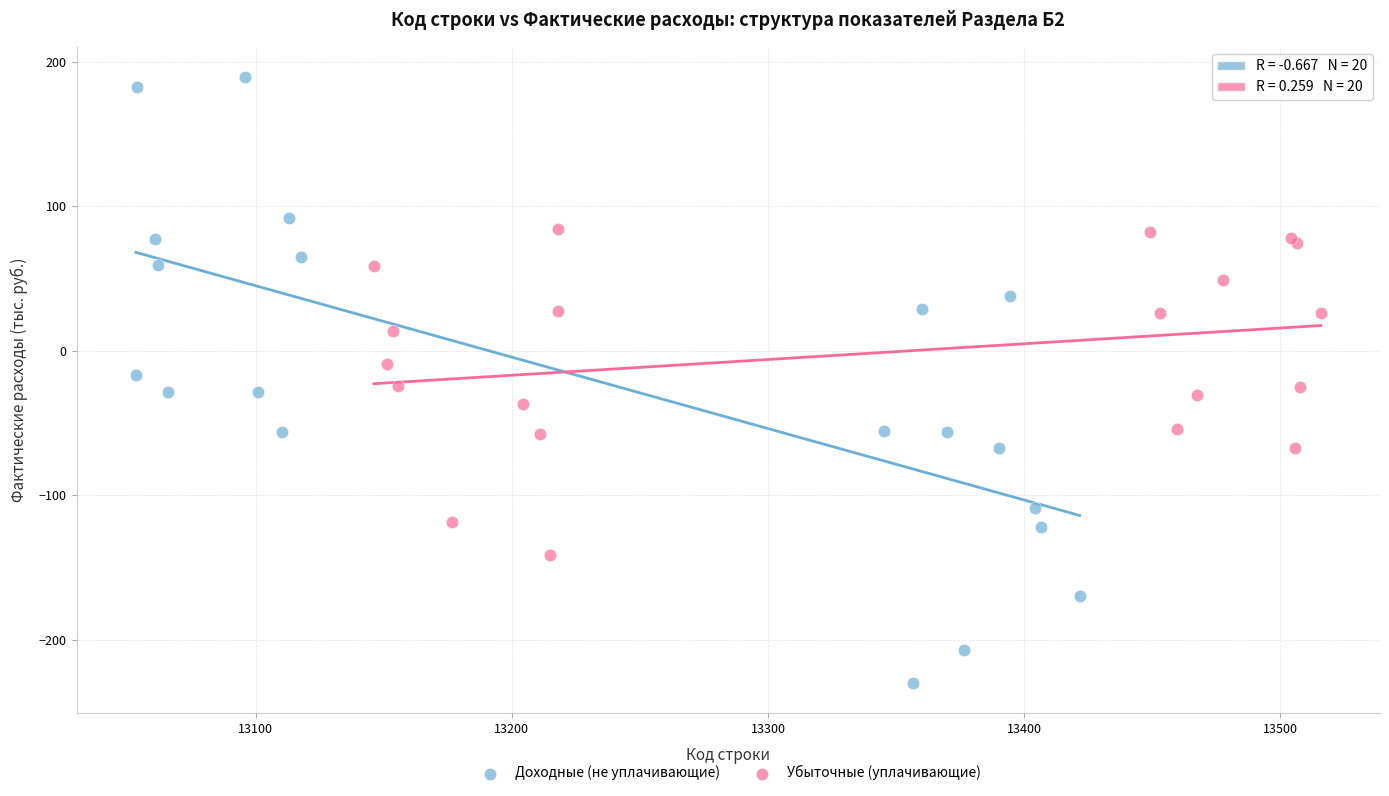

Which series reaches the maximum Y coordinate?

Доходные (не уплачивающие)